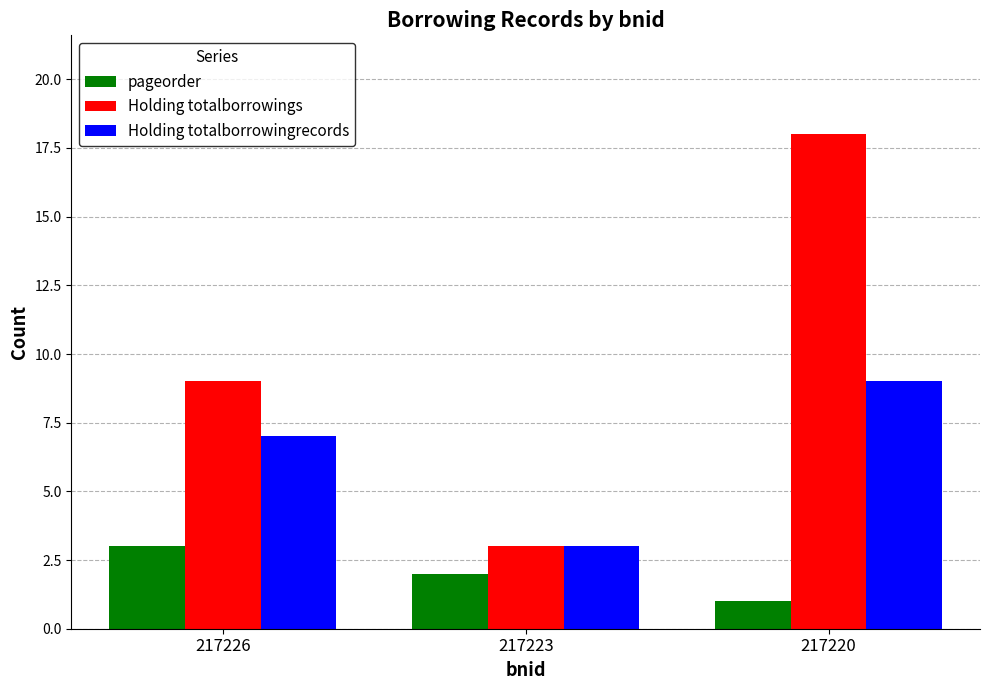

What is the average value of the Holding totalborrowingrecords series?

6